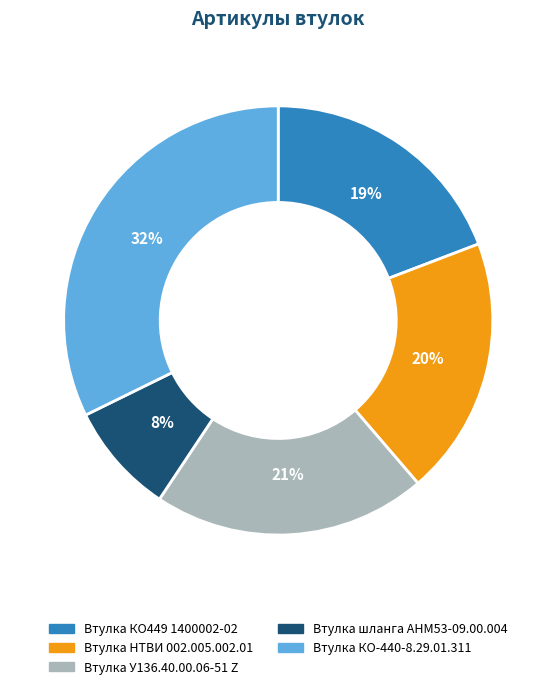

What percentage is the Втулка У136.40.00.06-51 Z slice, to the nearest percent?

21%